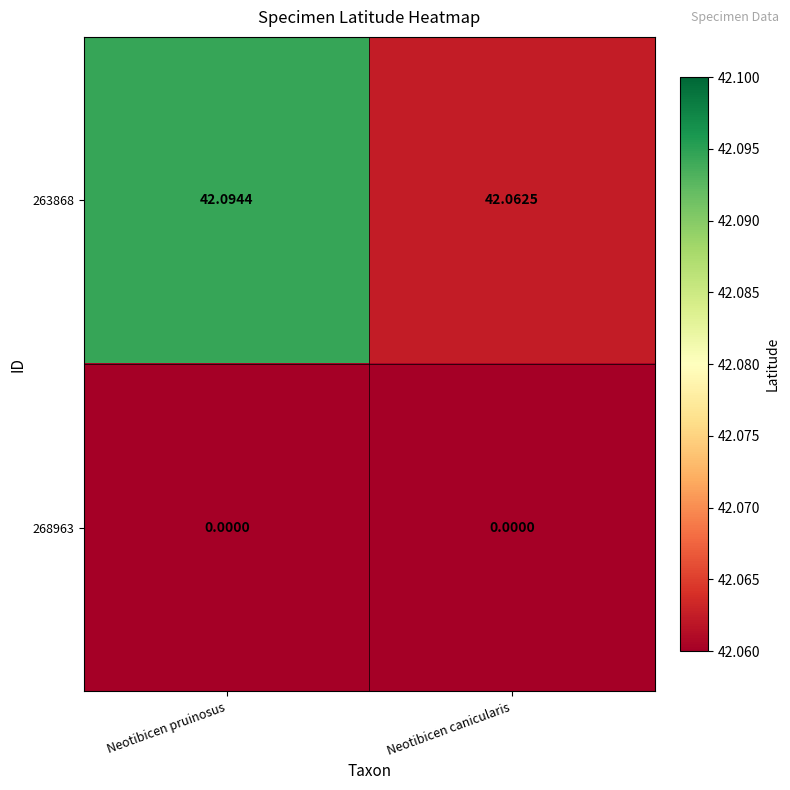

At Neotibicen pruinosus, list the series in order from largest to smallest.

263868, 268963